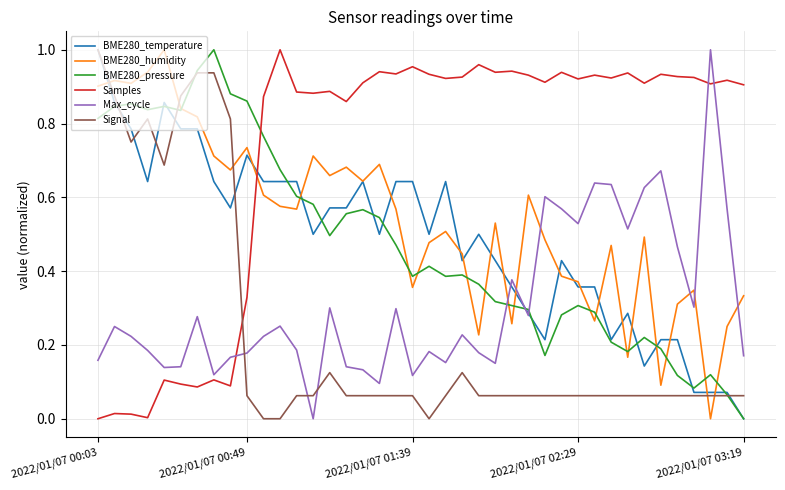

Which series has the largest total across all categories?

Samples